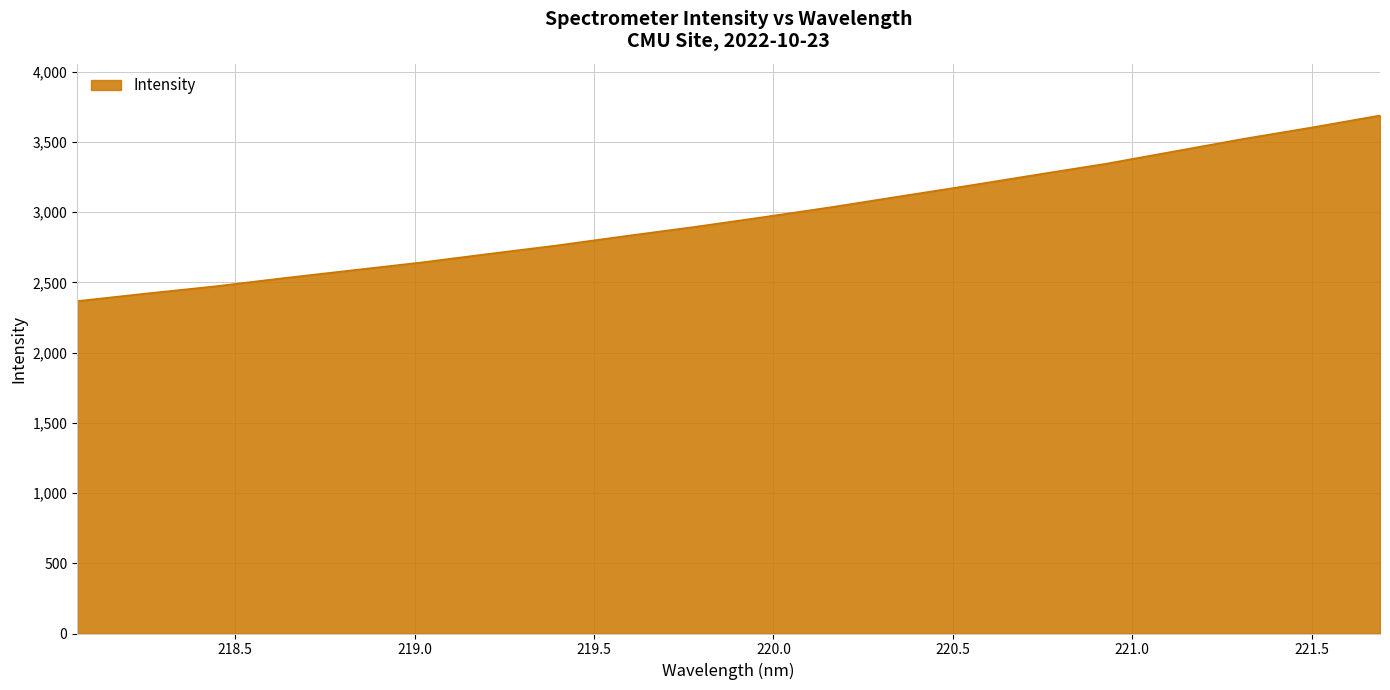

Count the number of values greater than 2964.

10